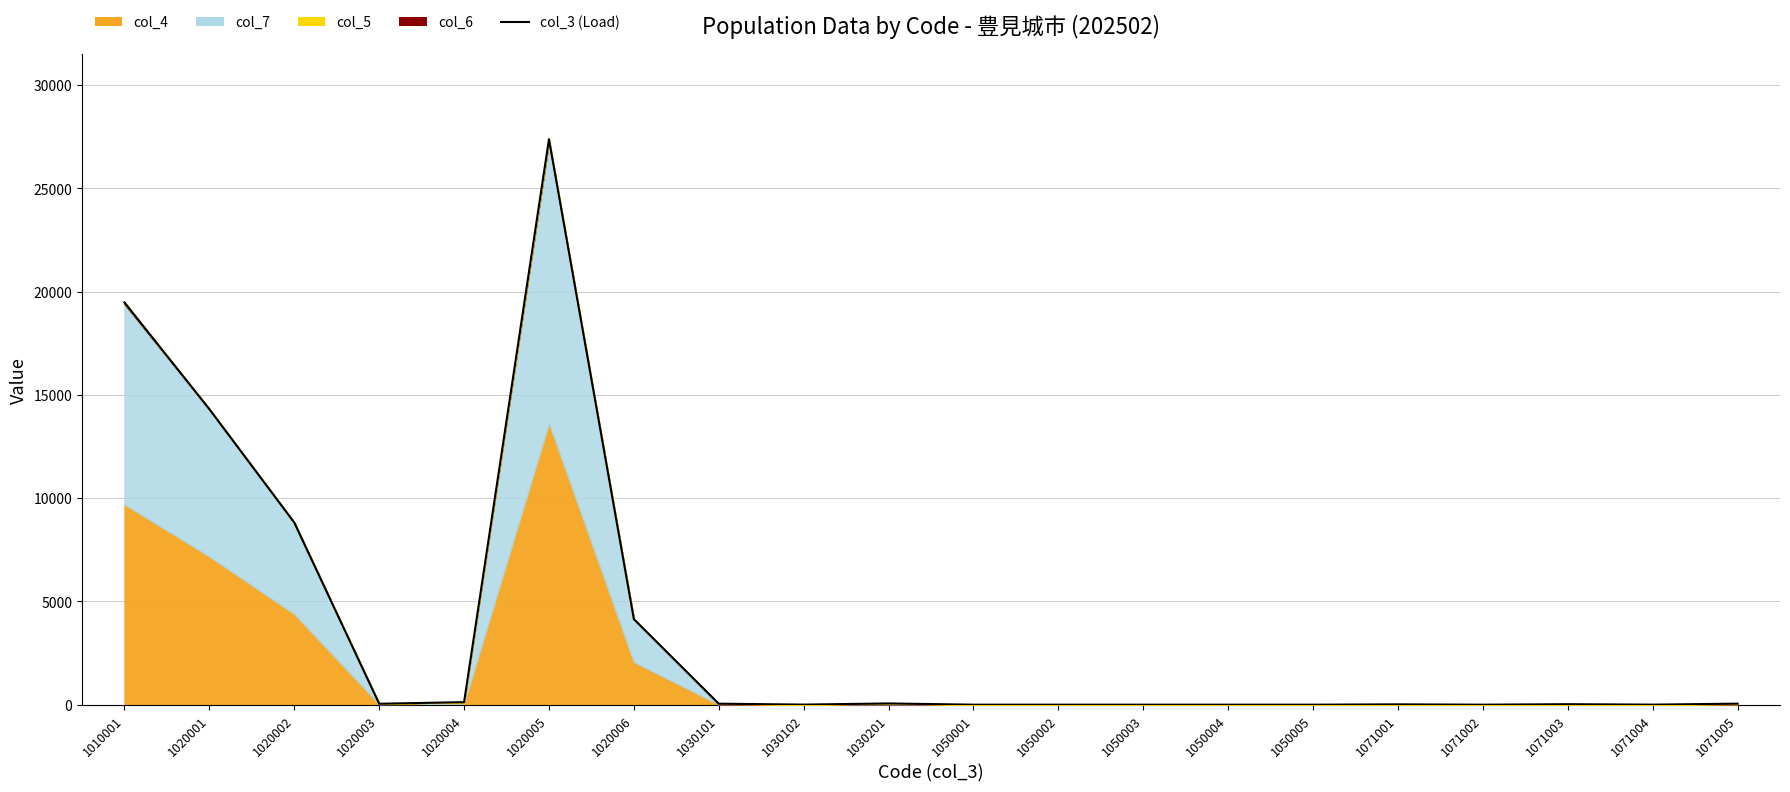

How many positive values are there?

14